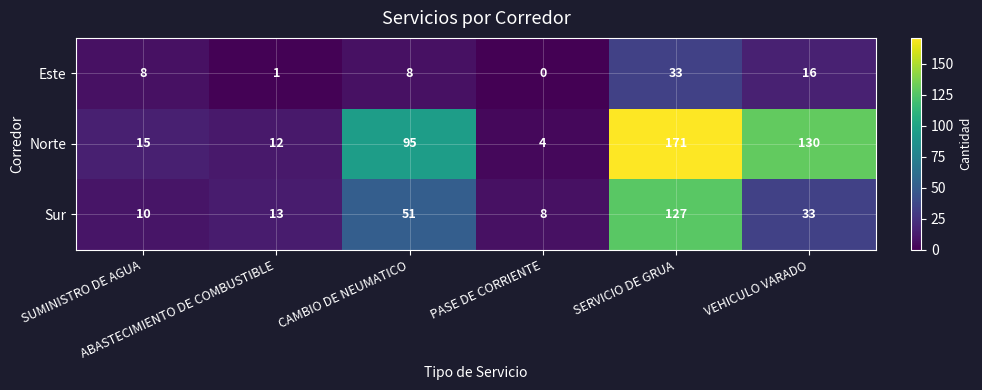

Which series has the largest range (max minus min)?

Norte